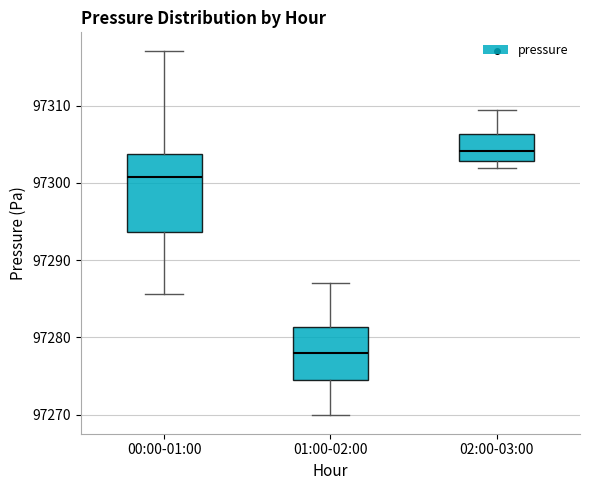

Reading left to right, read every box against the y-axis: the position of its median line, the range the box covers, and the ends of its whiskers. The values are not printed on the chart, so give them approximately, as read against the axis.

00:00-01:00: median 97301, box 97294 to 97304, whiskers 97286 to 97317
01:00-02:00: median 97278, box 97274 to 97281, whiskers 97270 to 97287
02:00-03:00: median 97304, box 97303 to 97306, whiskers 97302 to 97309